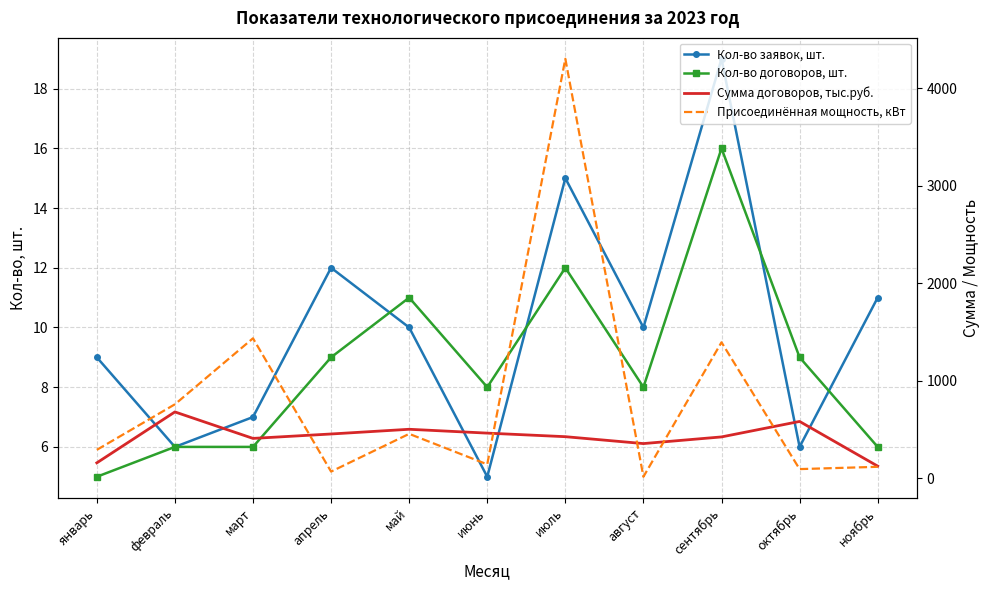

How many series are shown in this chart?

4